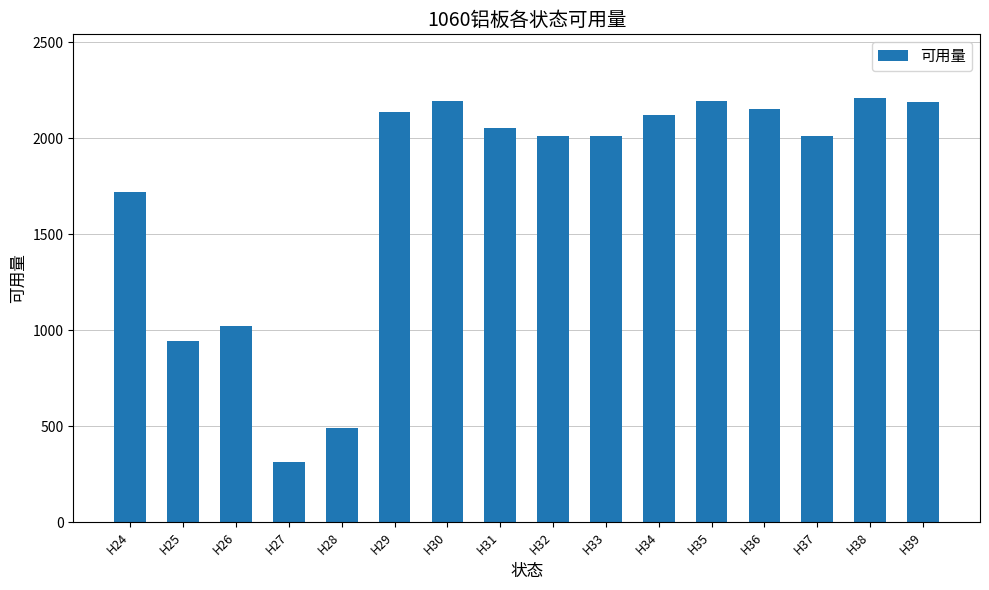

What is the sum of all values?

27780